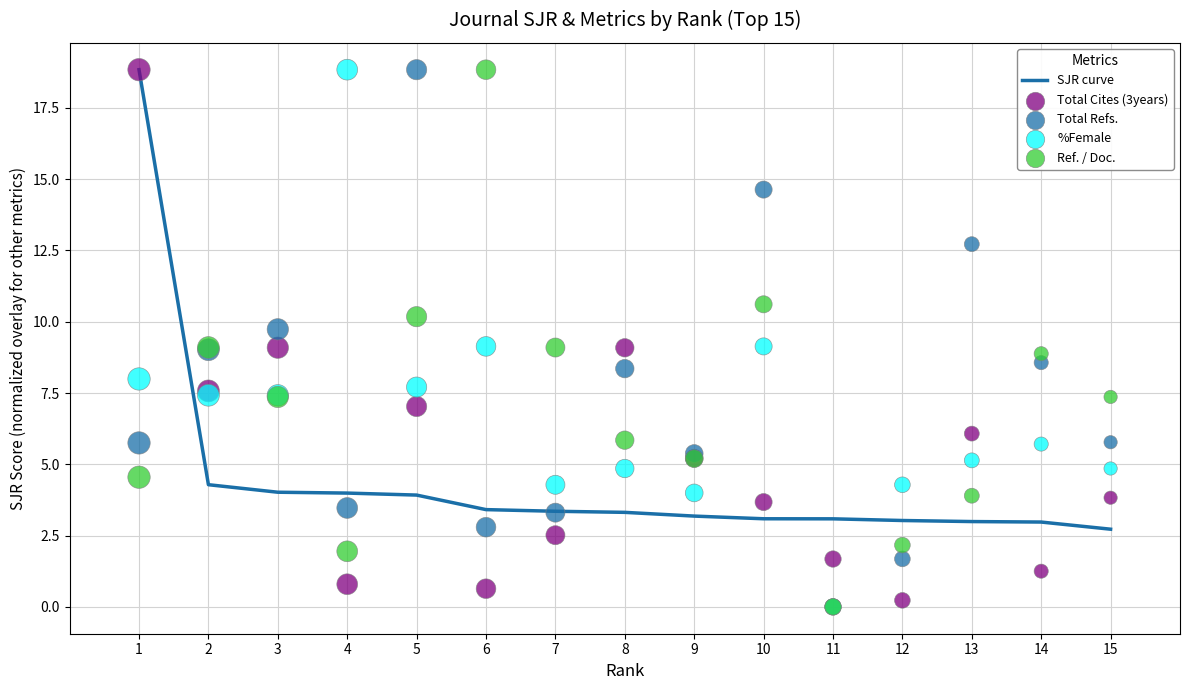

At how many categories does at least one series exceed 3?

15